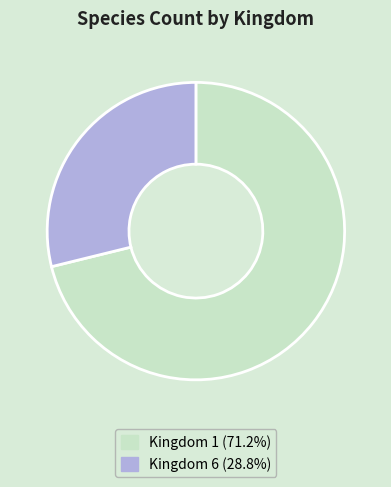

Do Kingdom 1 (71.2%) and Kingdom 6 (28.8%) together represent more than half of the pie?

Yes